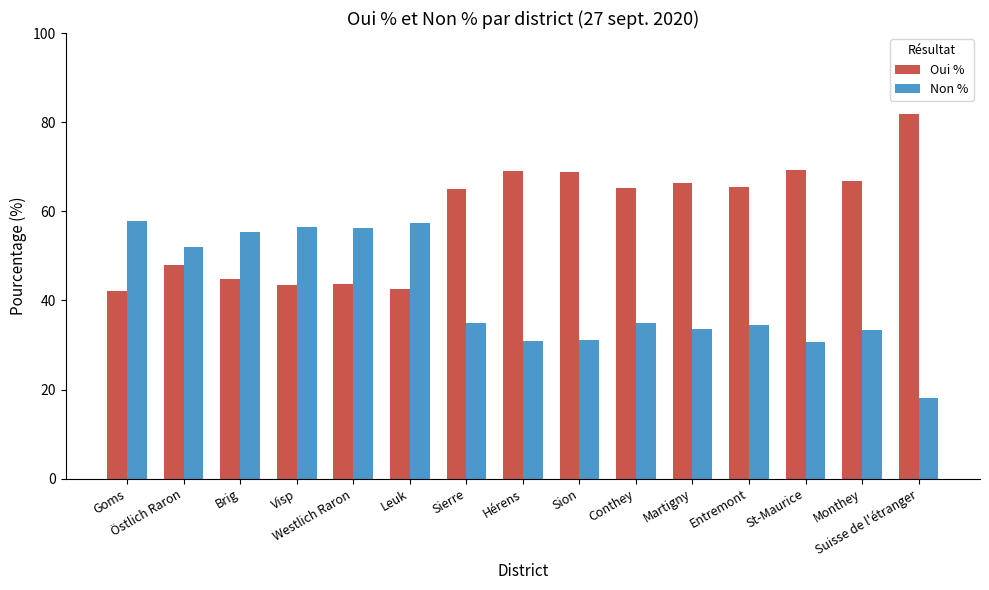

What is the highest value of the Oui % series?

81.9